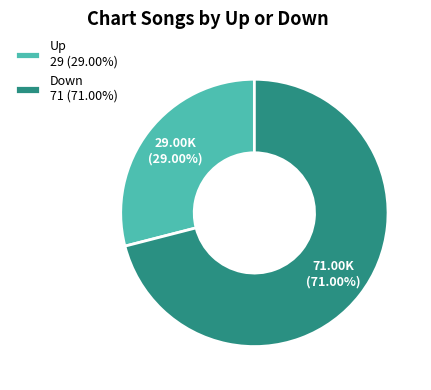

Combined, do Down 71 (71.00%) and Up 29 (29.00%) account for over 50%?

Yes